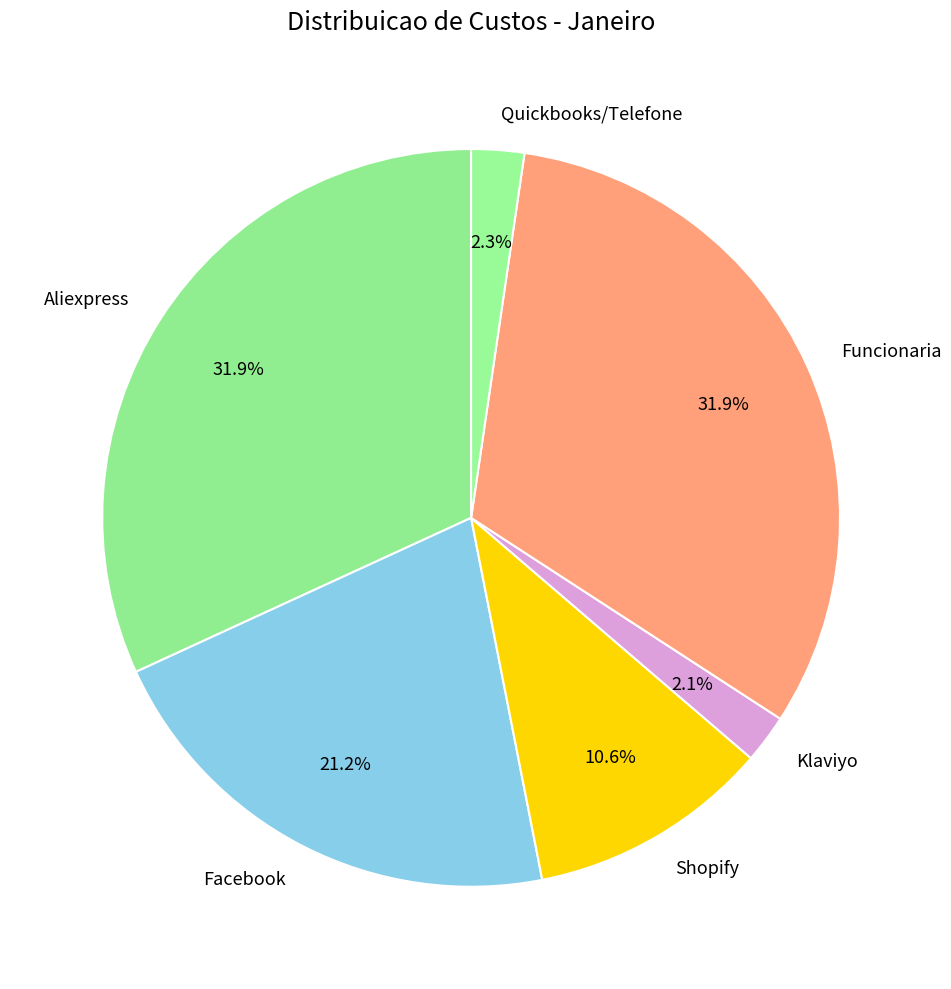

Is Facebook the majority of the pie?

No